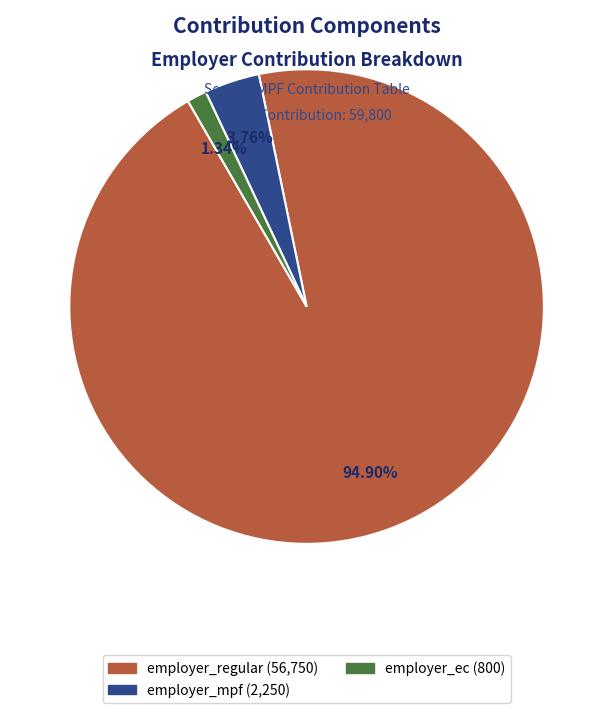

Rank the categories by value from highest to lowest.

employer_regular, employer_mpf, employer_ec